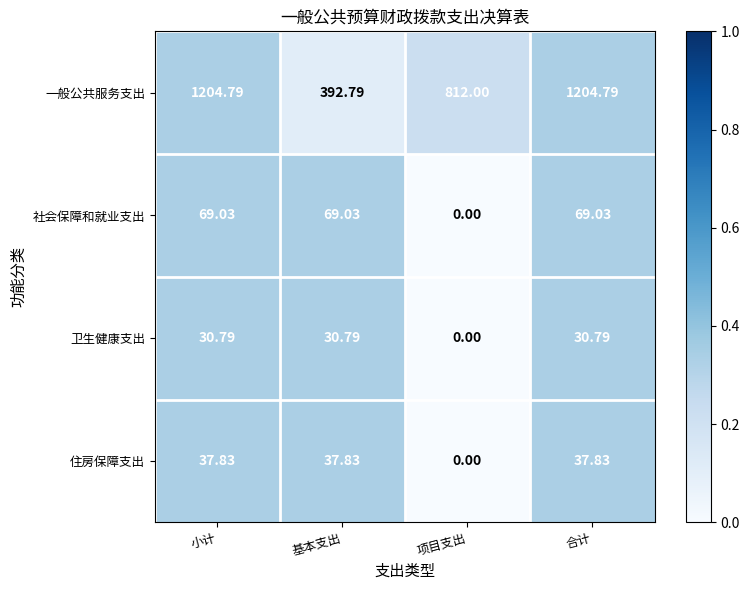

Where is 卫生健康支出 nearest to the value 15?

项目支出